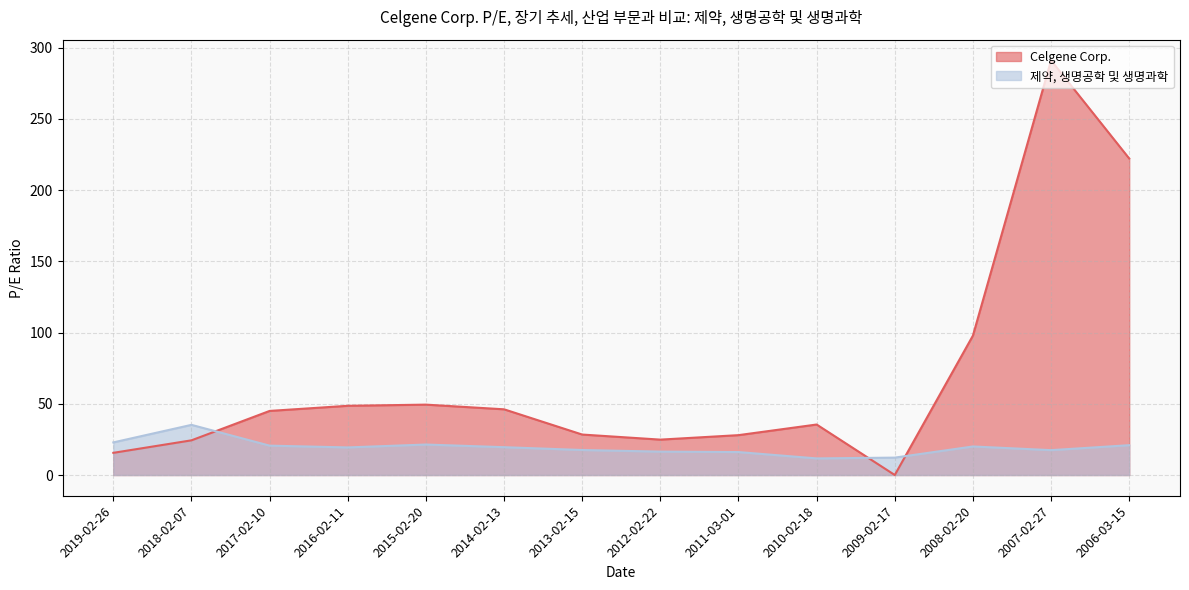

Which series ends up on top after the final intersection of Celgene Corp. and 제약, 생명공학 및 생명과학?

Celgene Corp.